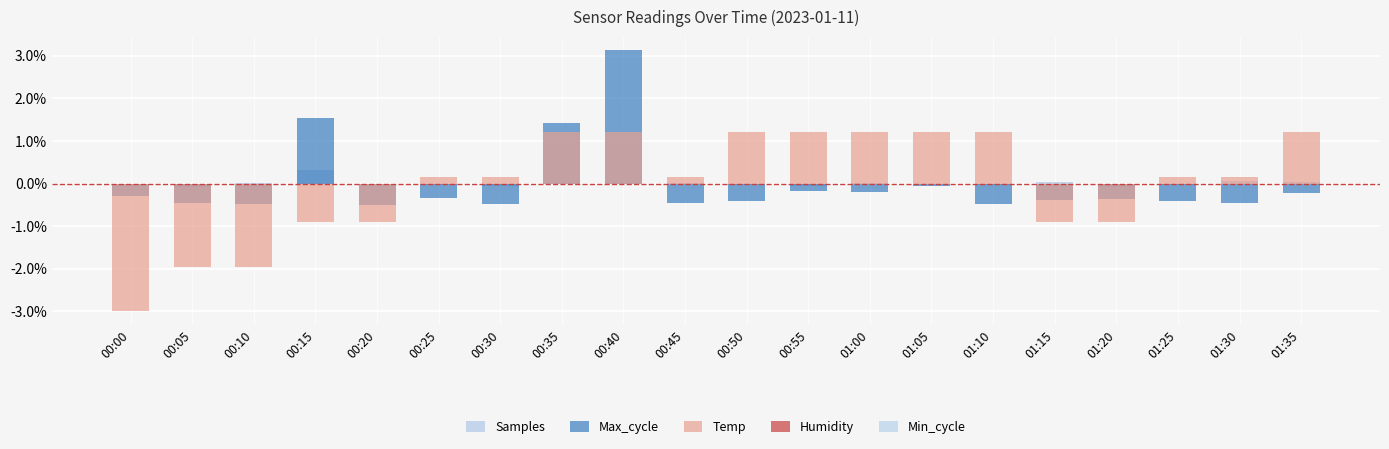

The Temp series shows 1.2 at 00:40. True or false?

True